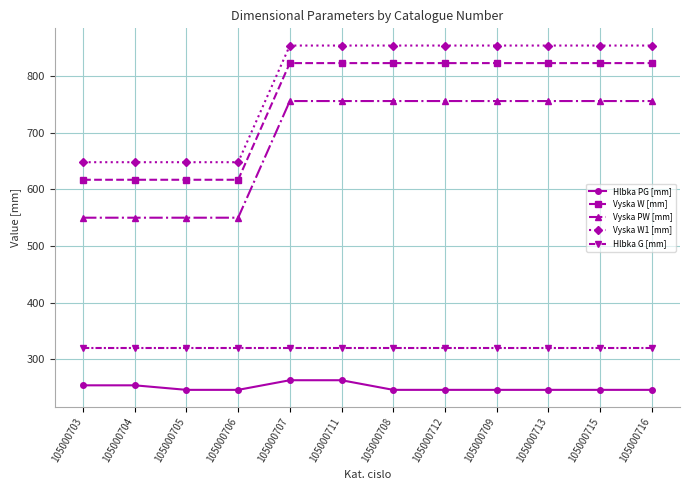

What is the greatest value displayed?

854